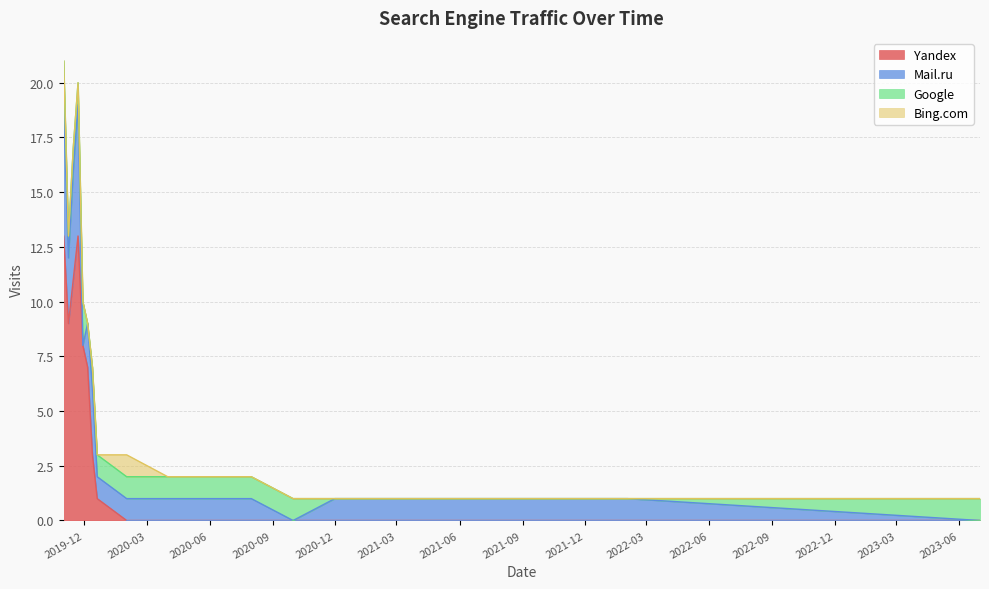

What is the label of the 16th point from the right?

2019-11-01